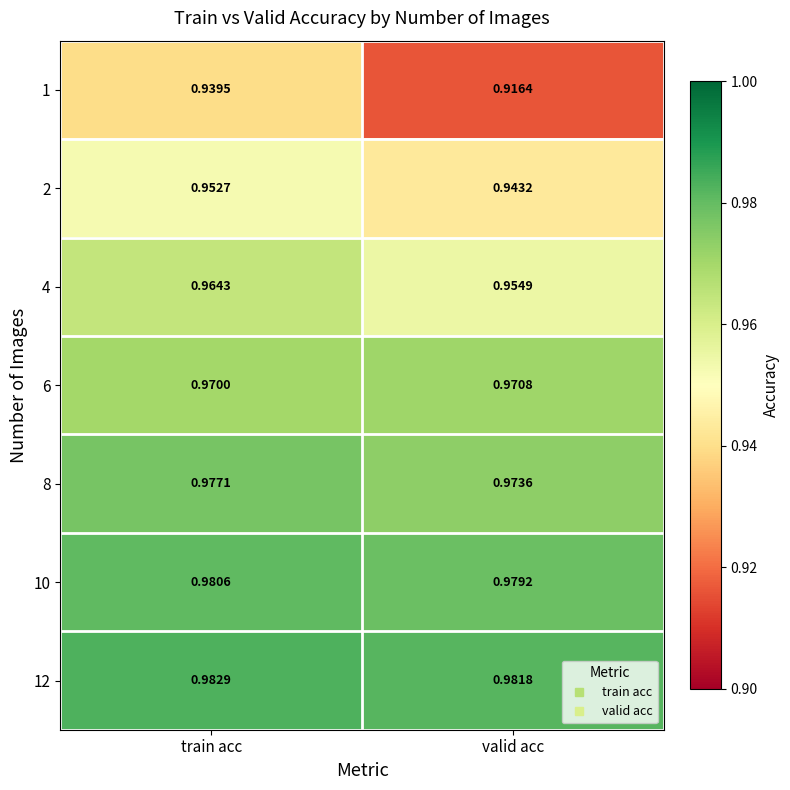

Where is 2 nearest to the value 0?

valid acc